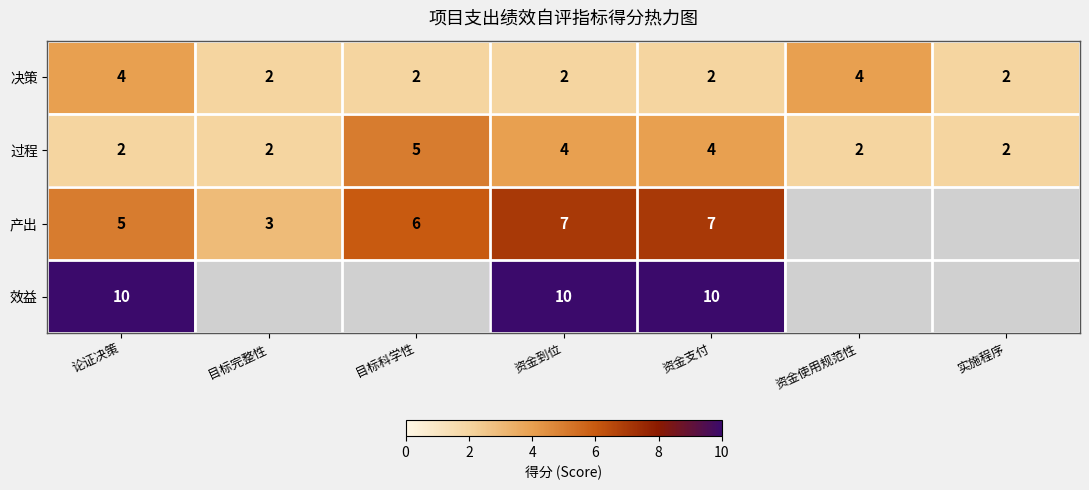

Rank the series at 资金支付 from highest to lowest value.

效益, 产出, 过程, 决策